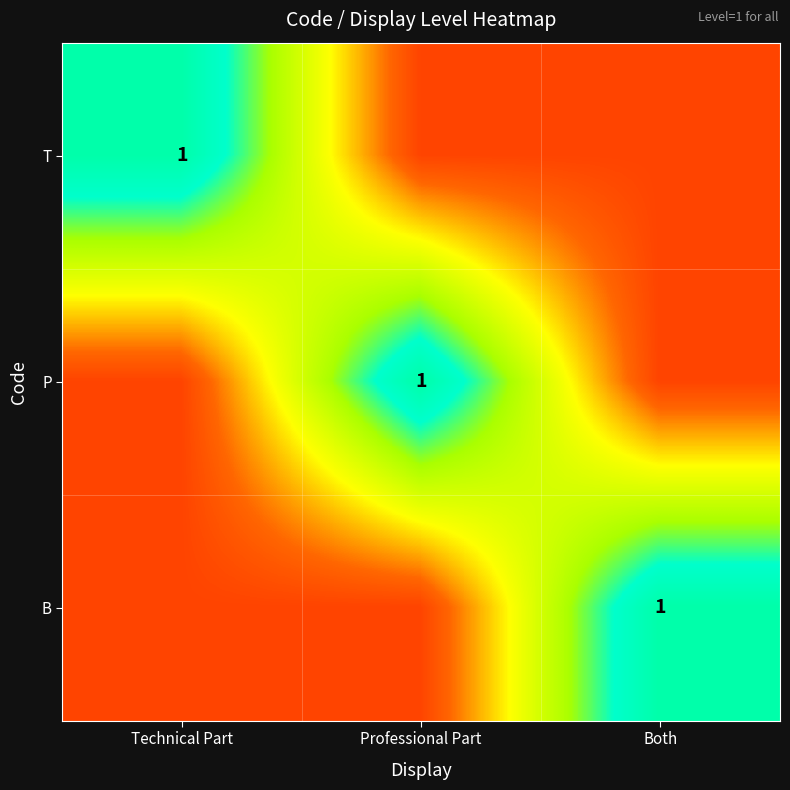

The B series shows 0.6 at Both. True or false?

False